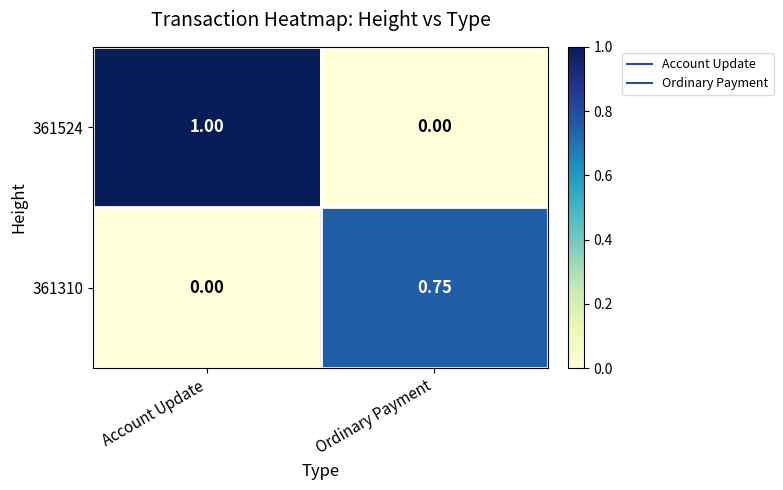

Where is 361310 nearest to the value 0?

Account Update